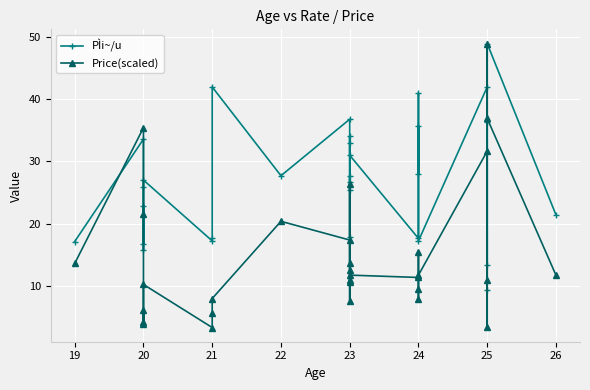

True or false: PÌi~/u has more than 1 interior local peaks.

True